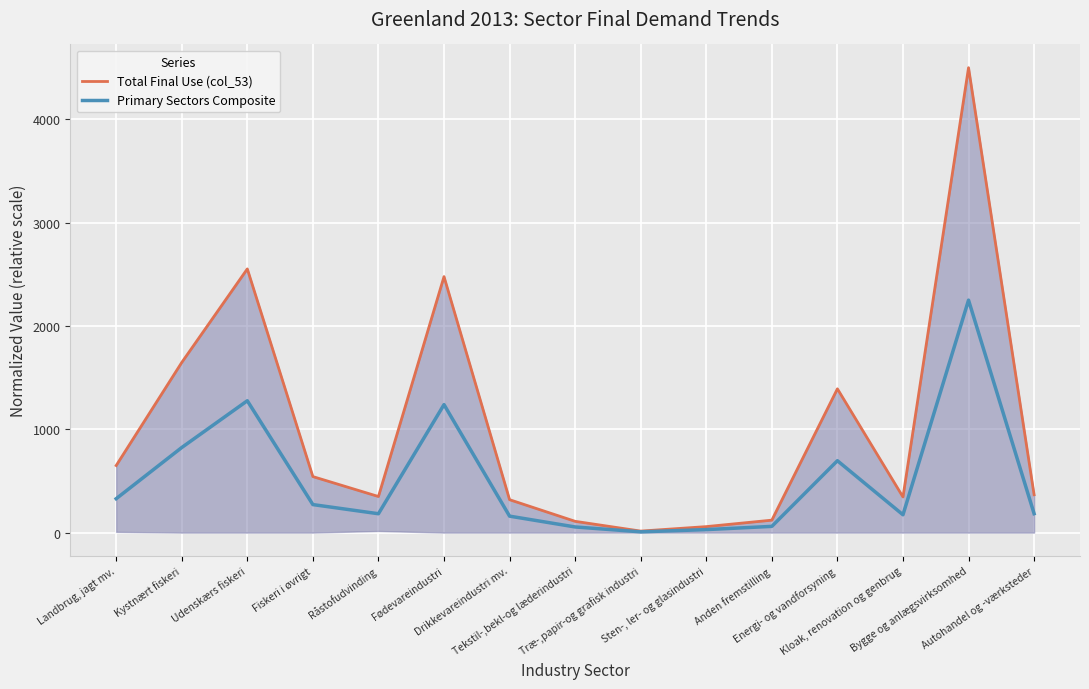

Where is Primary Sectors Composite nearest to the value 1128?

Fødevareindustri